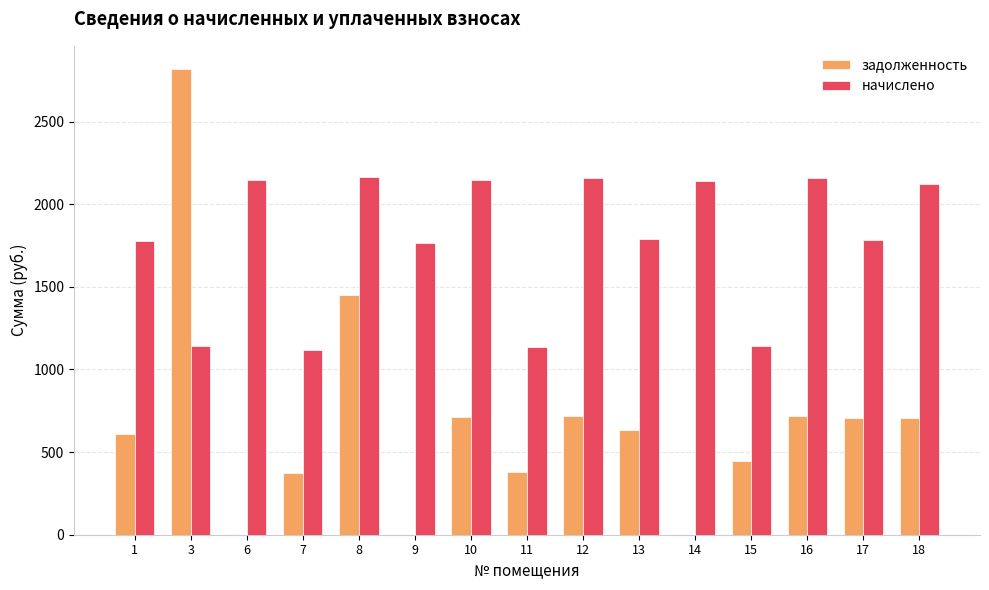

Is it true that начислено equals 3556.4 at 12?

False